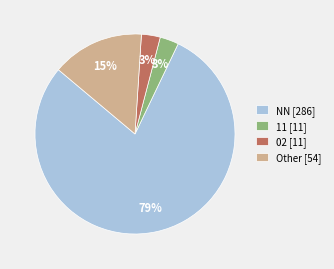

Which slice represents more than half of the pie?

NN [286]